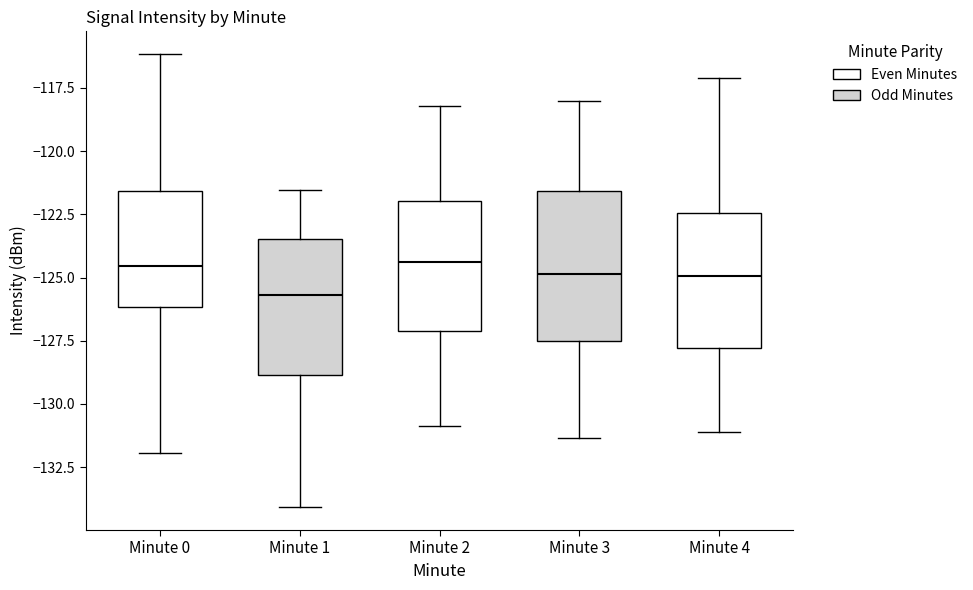

Comparing the boxes themselves (not the whiskers), which one is the tallest?

Minute 3